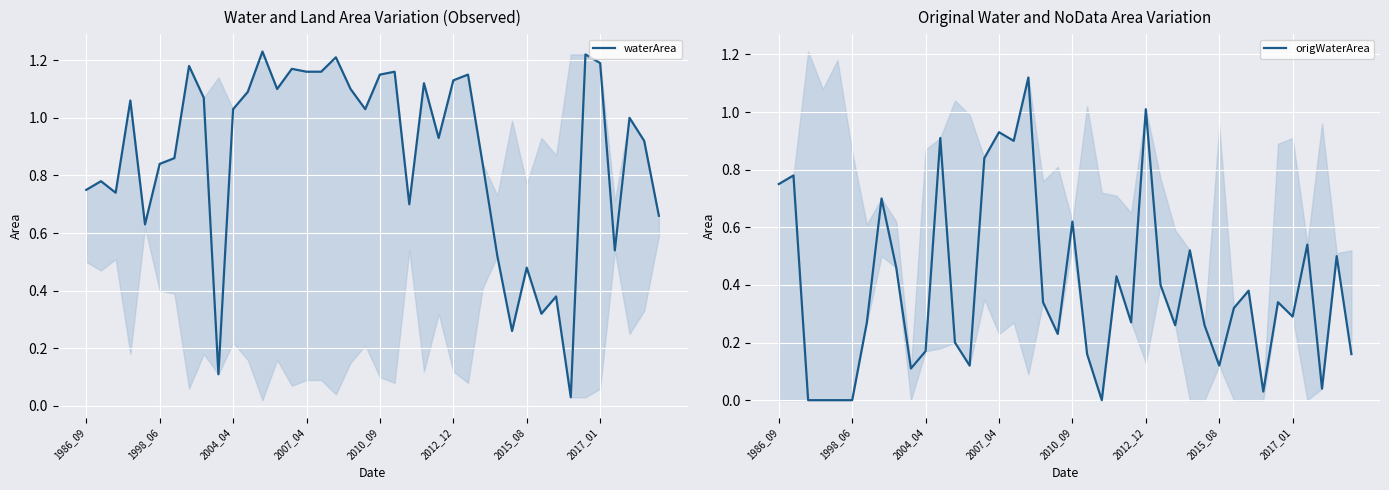

What is the sum of the origWaterArea values at 33 and 29?

0.3